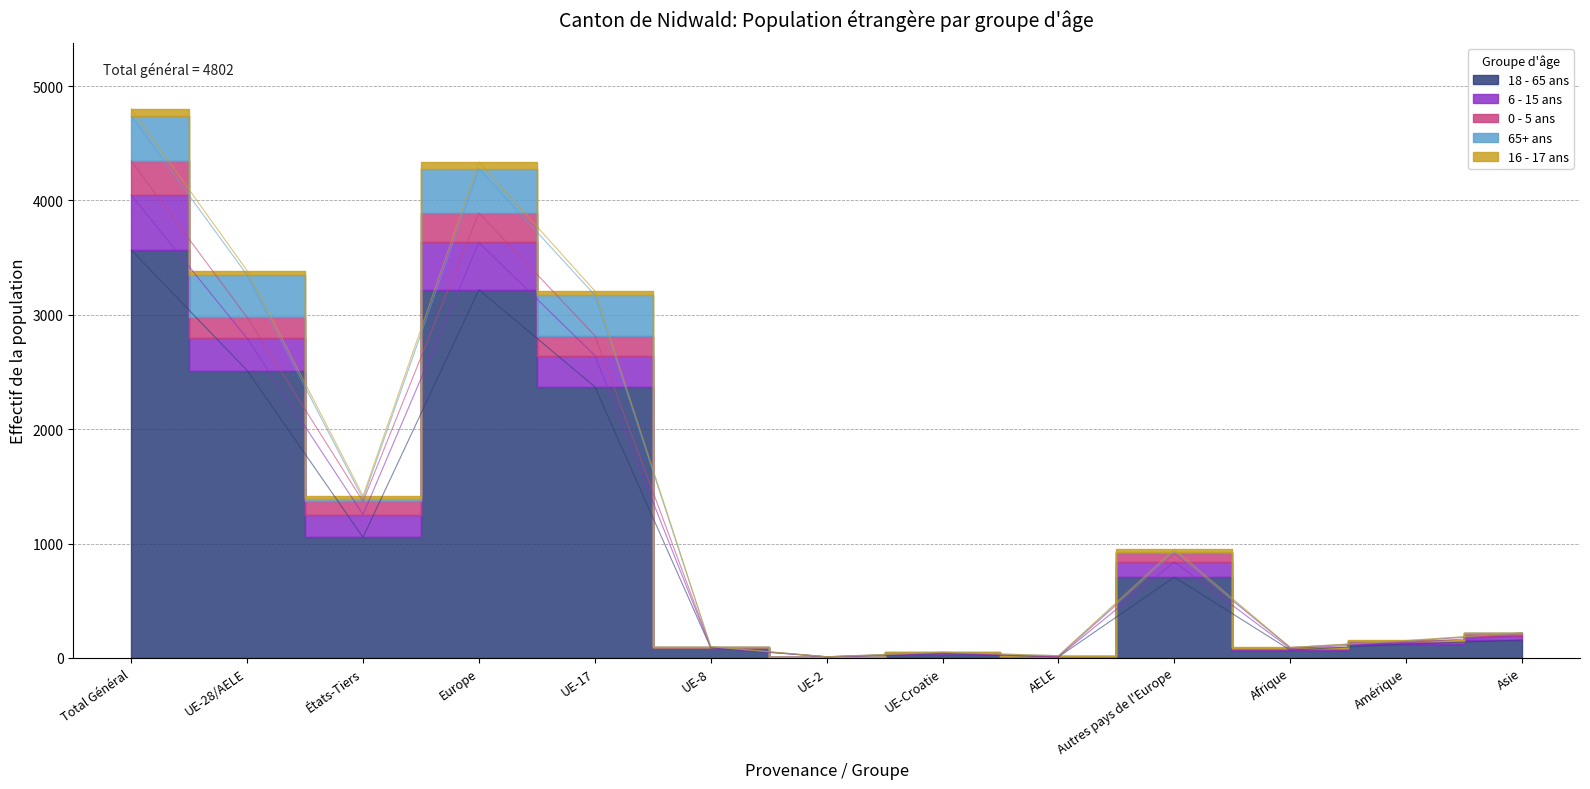

Is it true that 18 - 65 ans equals 155 at Asie?

True